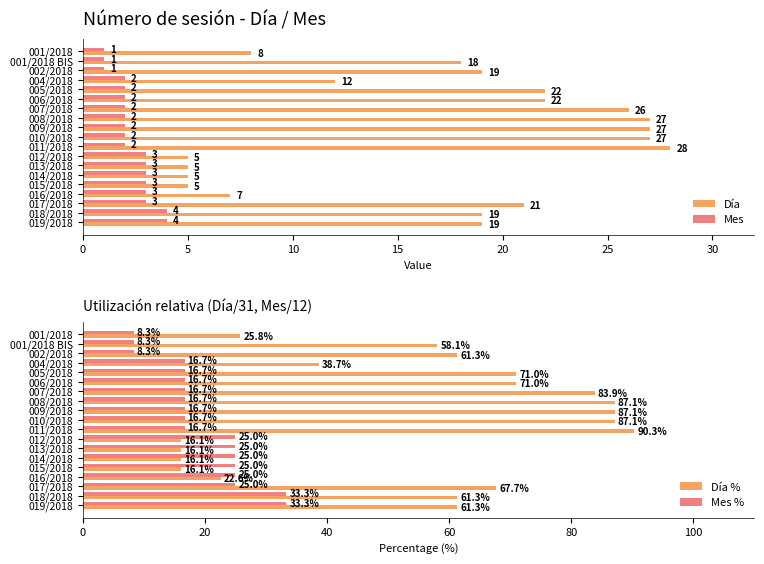

Which series has the largest total across all categories?

Día %